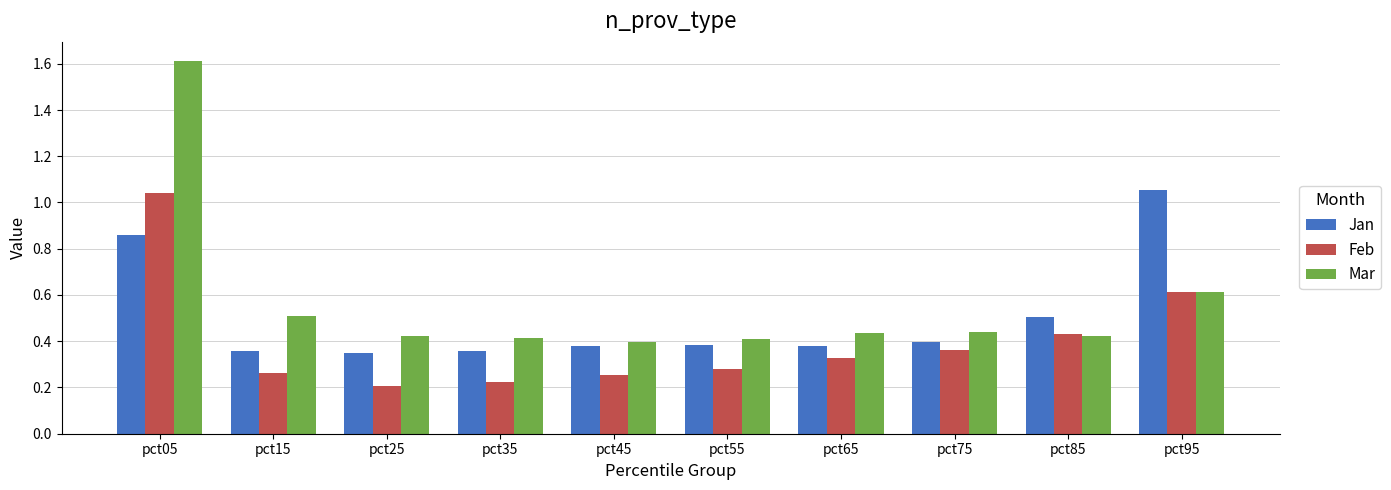

List the series in order of their overall mean, lowest first.

Feb, Jan, Mar